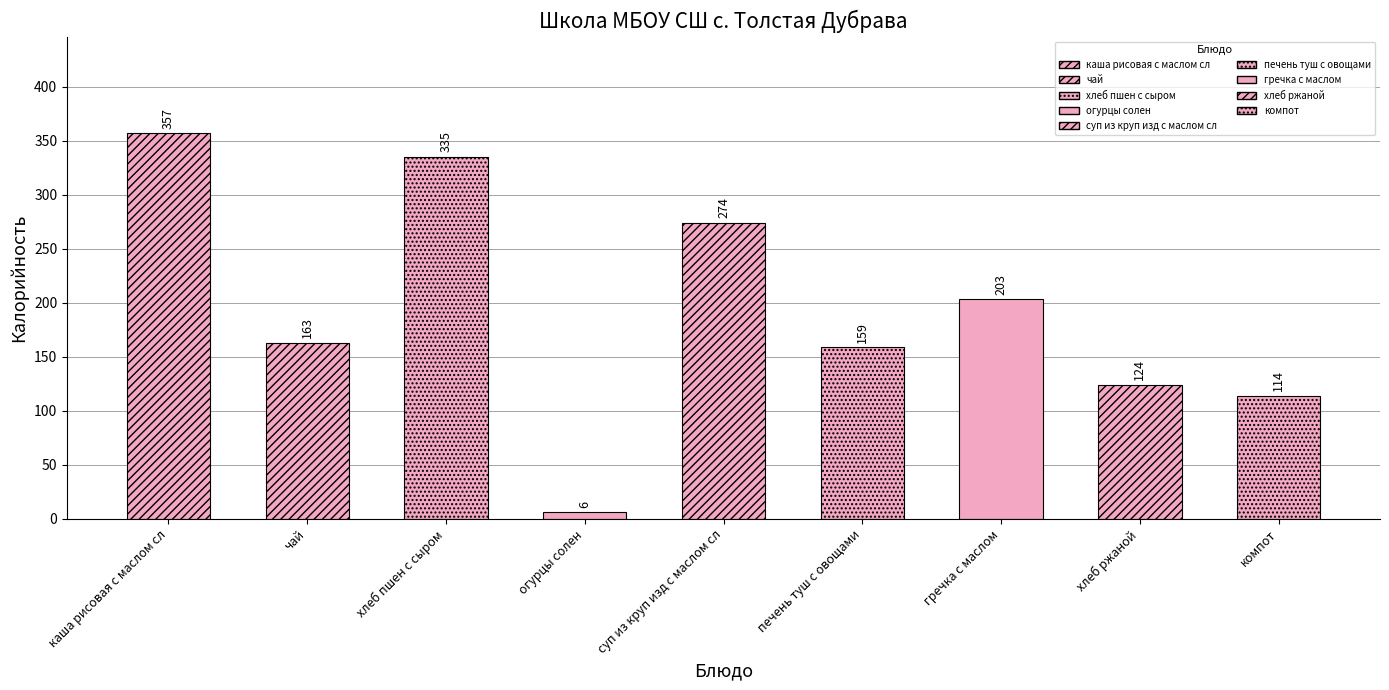

Reading right to left, extract all data points from this chart.

компот=114	хлеб ржаной=124	гречка с маслом=203	печень туш с овощами=159	суп из круп изд с маслом сл=274	огурцы солен=6	хлеб пшен с сыром=335	чай=163	каша рисовая с маслом сл=357